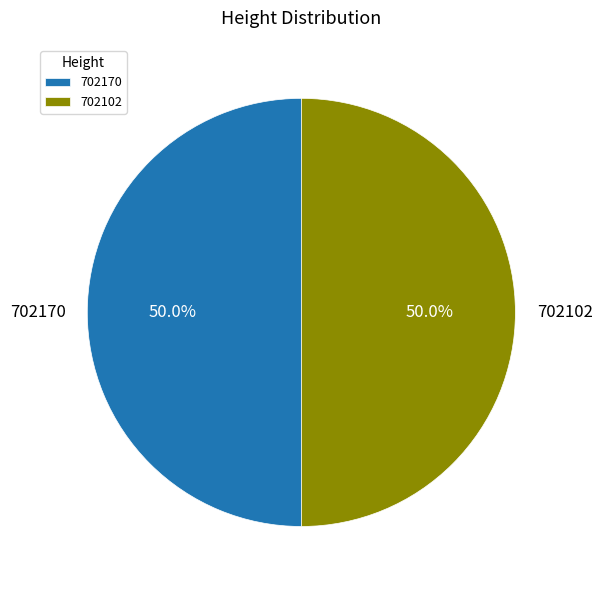

Approximately how many times larger is the value at 702170 compared to 702102?

1.0